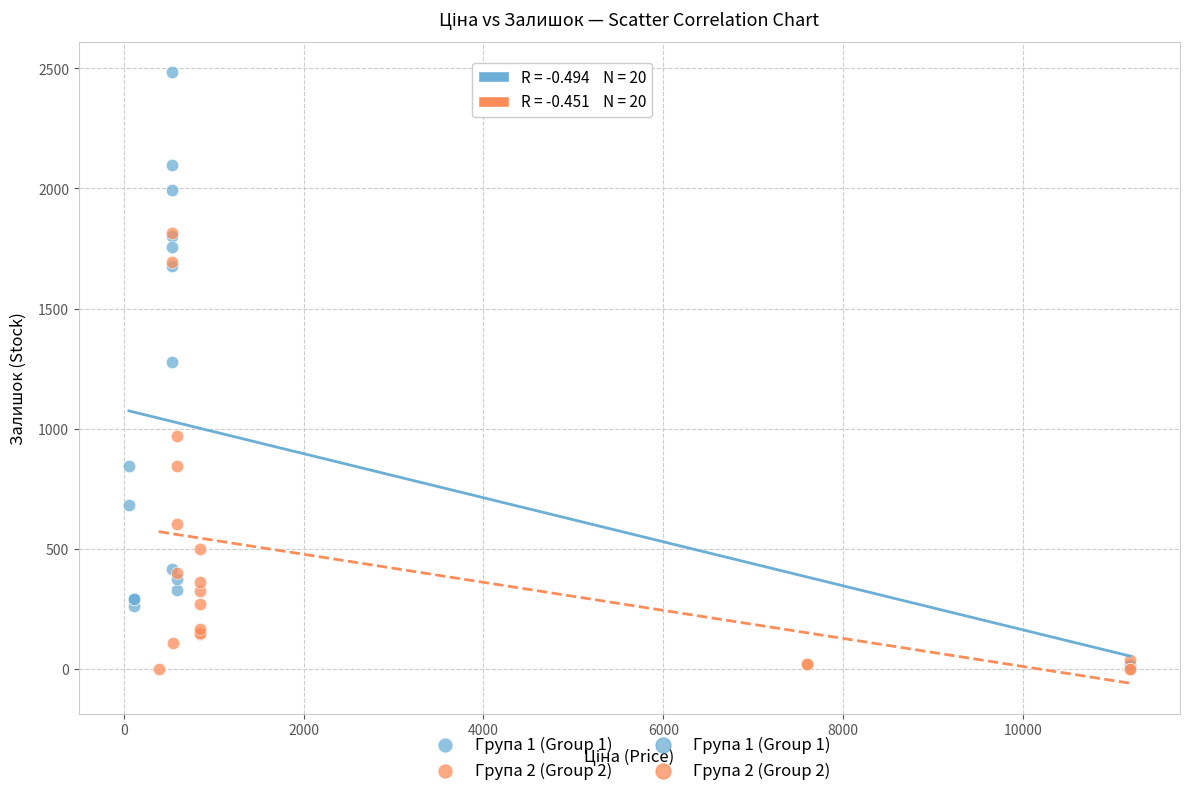

Which series has the widest spread of Y values?

Група 1 (Group 1)